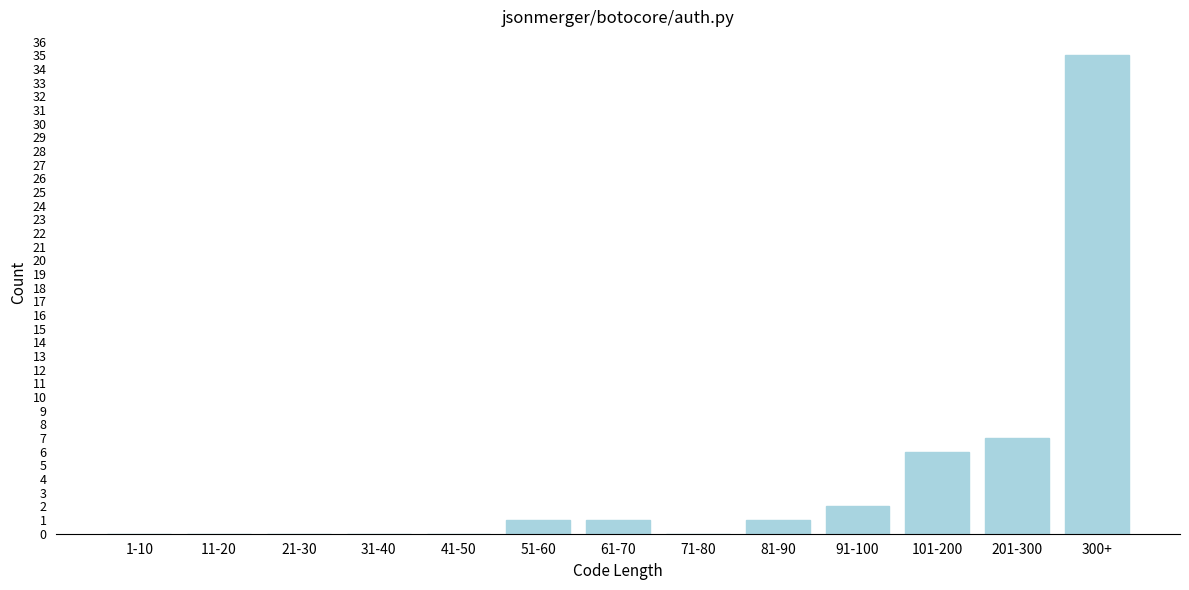

Reading right to left, list all the values displayed in this chart.

300+=35	201-300=7	101-200=6	91-100=2	81-90=1	71-80=0	61-70=1	51-60=1	41-50=0	31-40=0	21-30=0	11-20=0	1-10=0